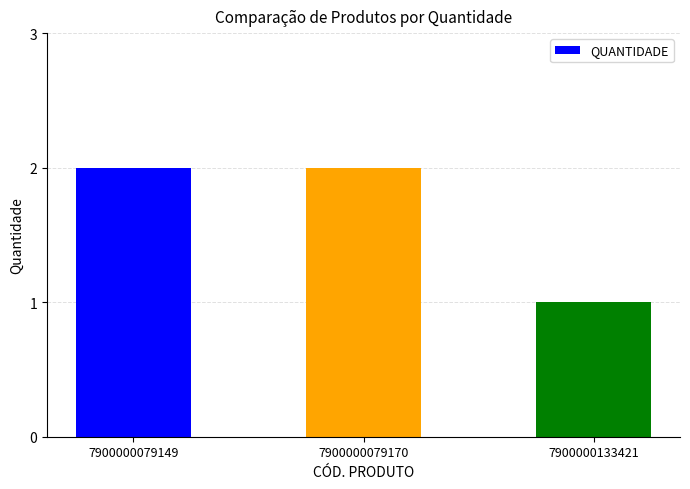

Between 7900000133421 and 7900000079170, which is larger?

7900000079170